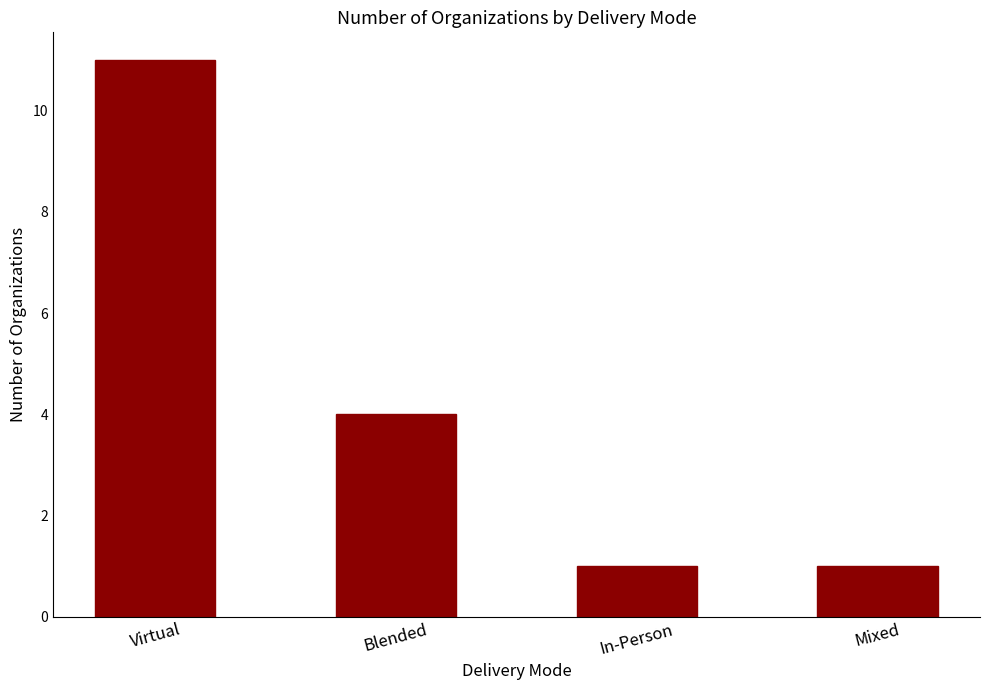

Which category has the highest value across all series?

Virtual